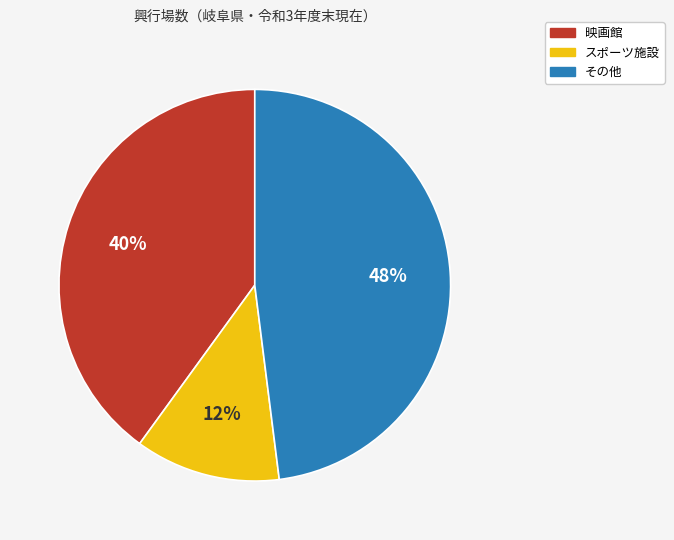

Approximately how many times larger is the value at 映画館 compared to スポーツ施設?

3.3